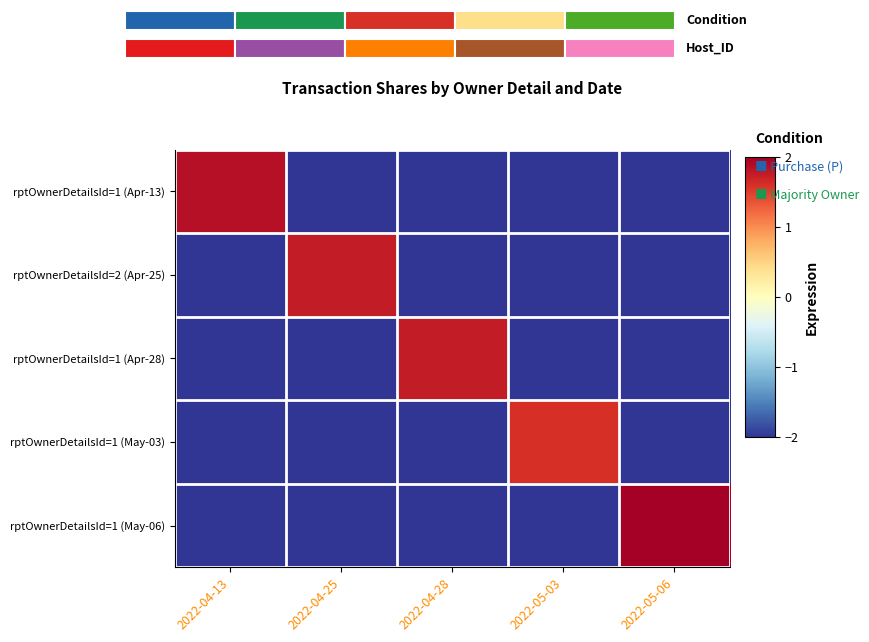

Reading left to right, what are all the values shown in this chart?

rptOwnerDetailsId=1 (Apr-13): 2022-04-13=1.8	2022-04-25=-2.0	2022-04-28=-2.0	2022-05-03=-2.0	2022-05-06=-2.0
rptOwnerDetailsId=2 (Apr-25): 2022-04-13=-2.0	2022-04-25=1.8	2022-04-28=-2.0	2022-05-03=-2.0	2022-05-06=-2.0
rptOwnerDetailsId=1 (Apr-28): 2022-04-13=-2.0	2022-04-25=-2.0	2022-04-28=1.8	2022-05-03=-2.0	2022-05-06=-2.0
rptOwnerDetailsId=1 (May-03): 2022-04-13=-2.0	2022-04-25=-2.0	2022-04-28=-2.0	2022-05-03=1.6	2022-05-06=-2.0
rptOwnerDetailsId=1 (May-06): 2022-04-13=-2.0	2022-04-25=-2.0	2022-04-28=-2.0	2022-05-03=-2.0	2022-05-06=2.0